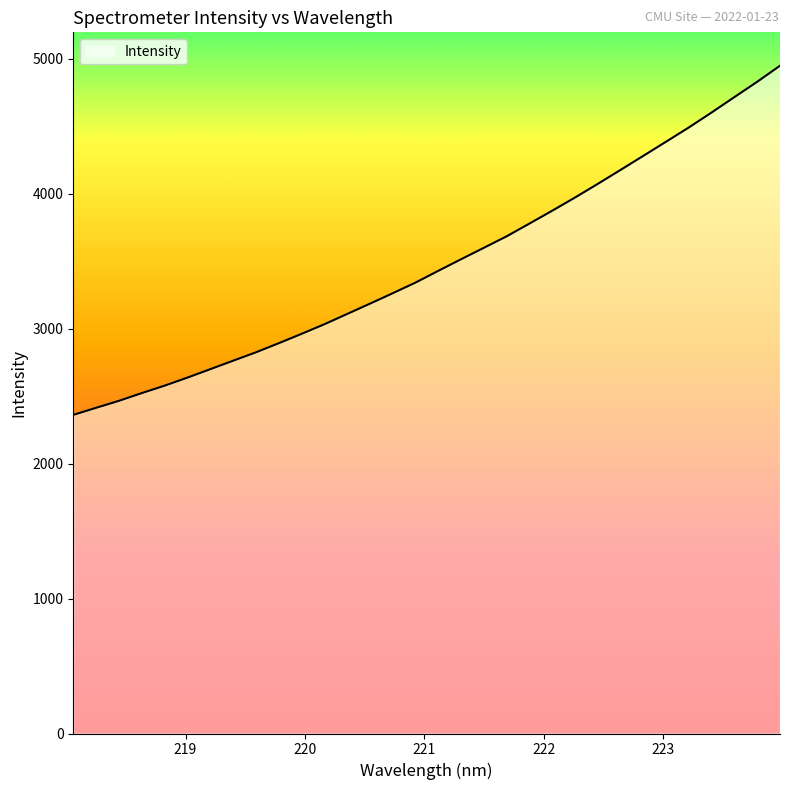

What is the greatest value displayed?

4946.7